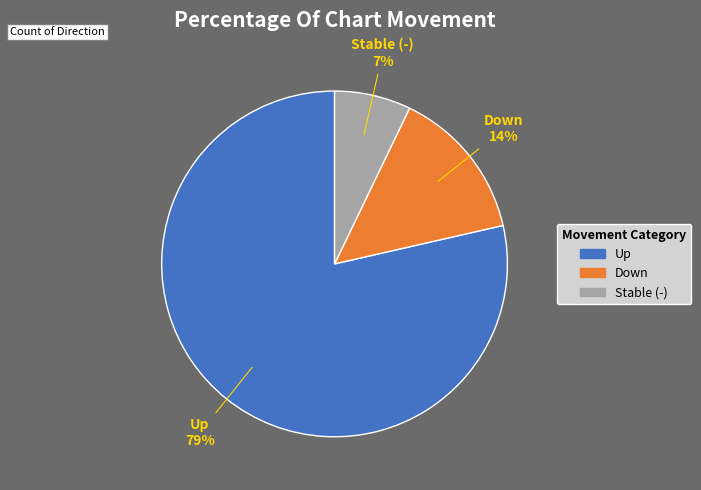

To the nearest percent, what is the average slice percentage?

33%